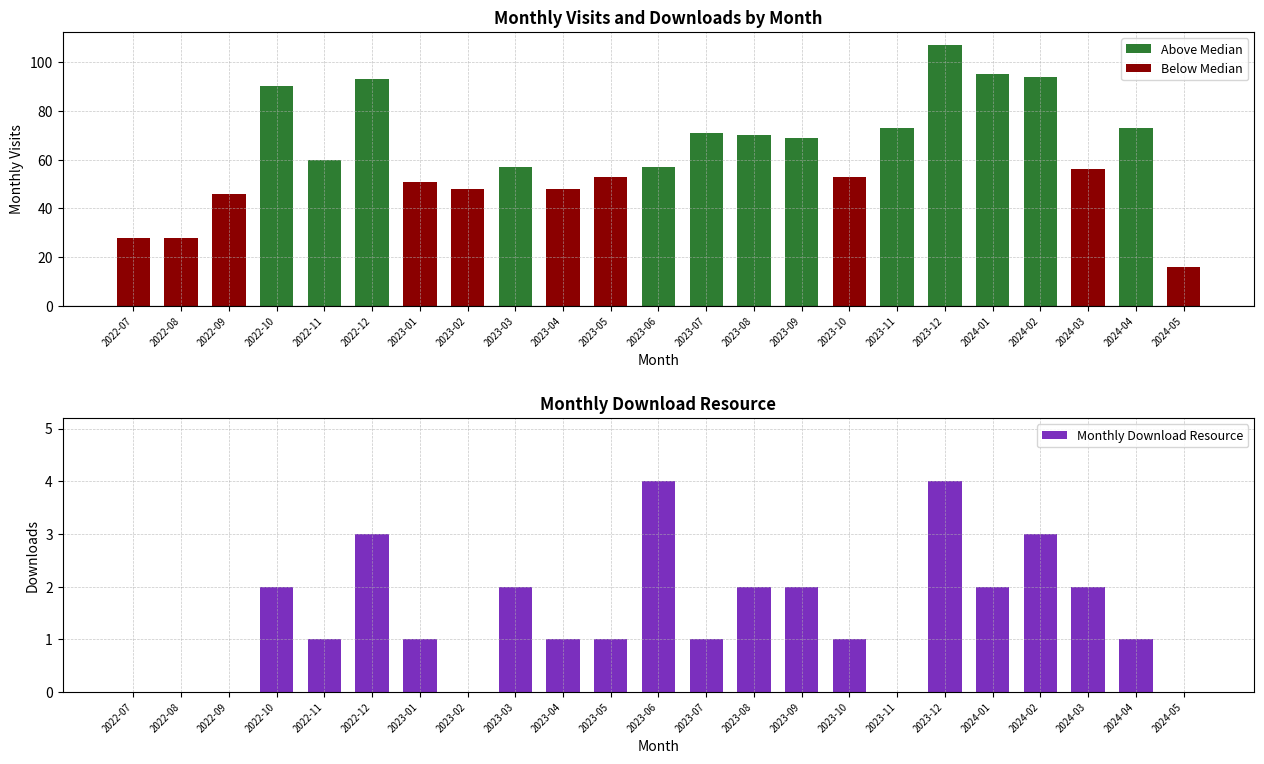

Reading left to right, what are all the values shown in this chart?

0	0	0	2	1	3	1	0	2	1	1	4	1	2	2	1	0	4	2	3	2	1	0